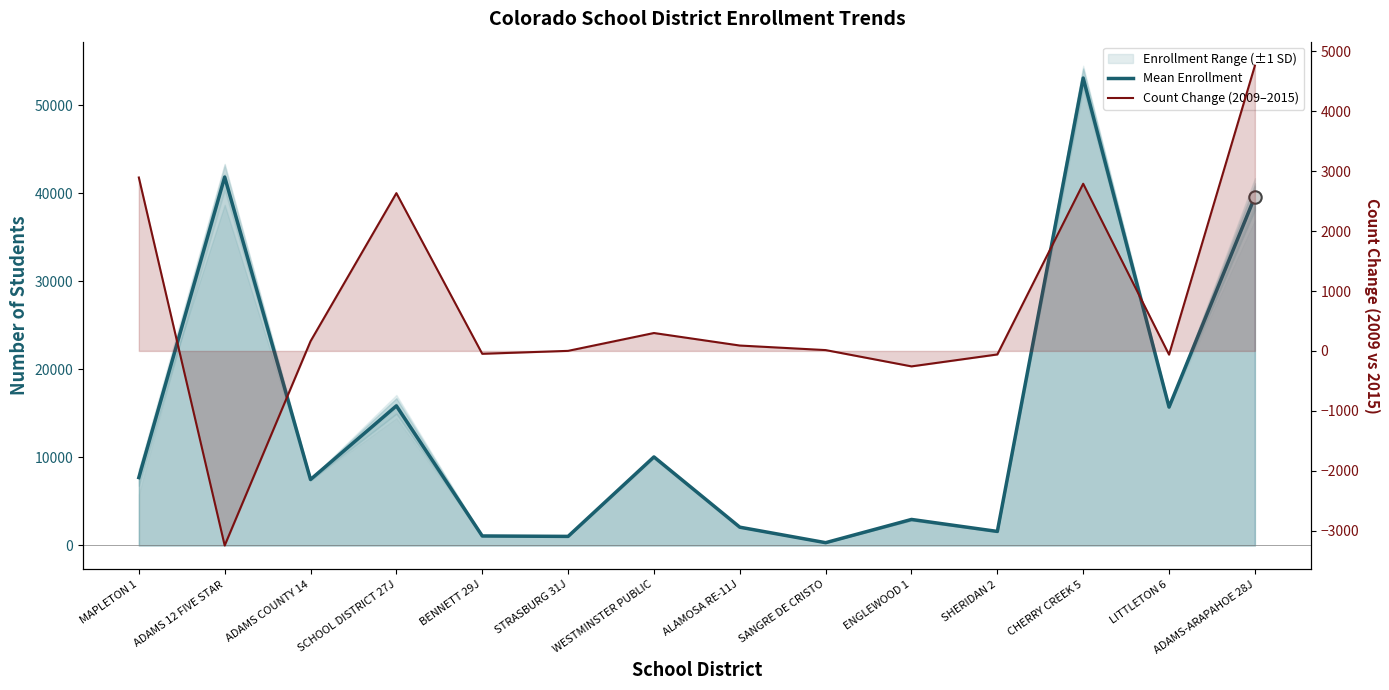

Is the value of Count Change (2009–2015) at STRASBURG 31J greater than the value of Mean Enrollment at CHERRY CREEK 5?

No